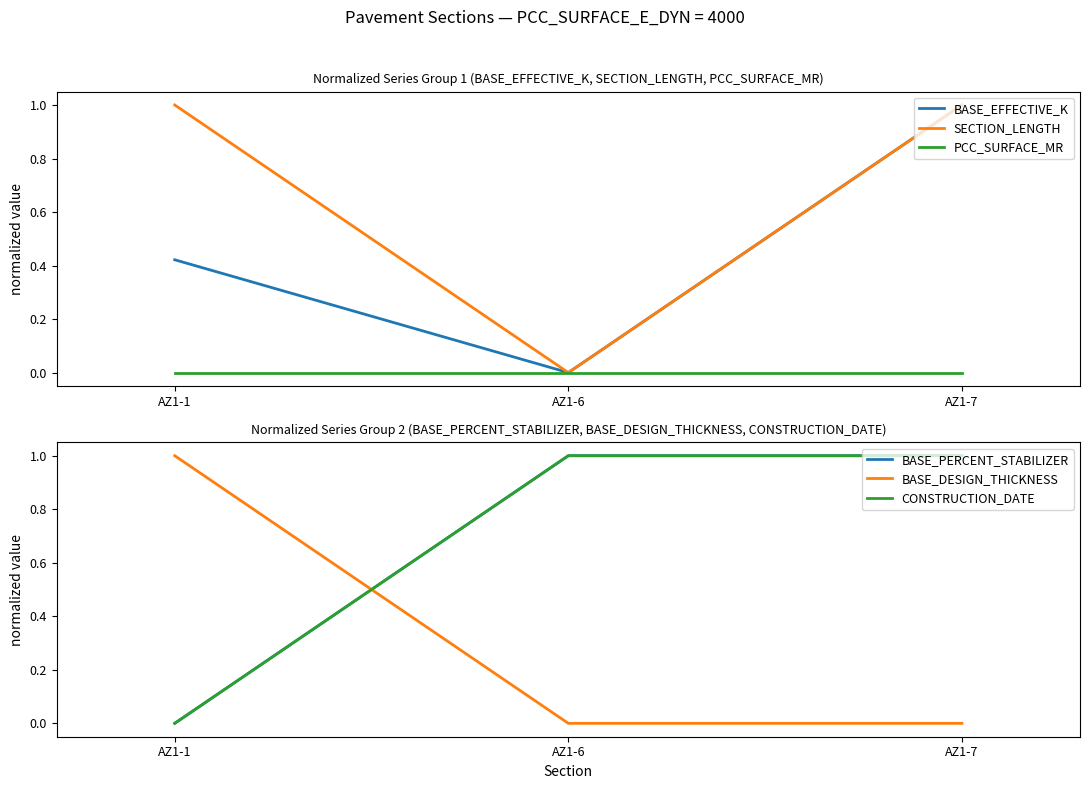

Which label corresponds to the smallest value in the chart?

AZ1-6